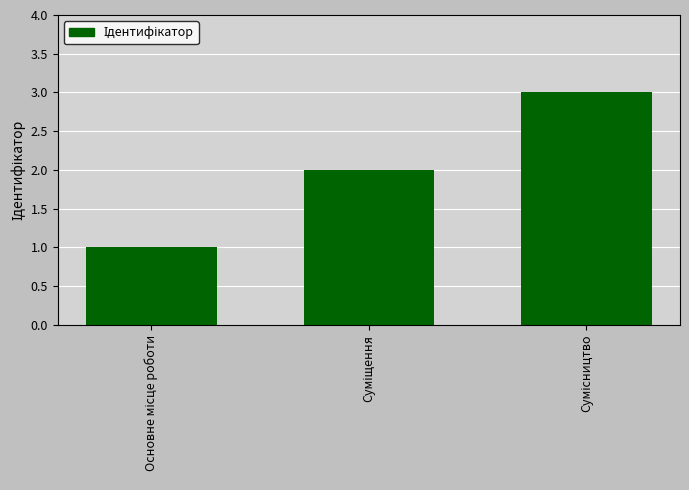

Does the chart contain any negative values?

No